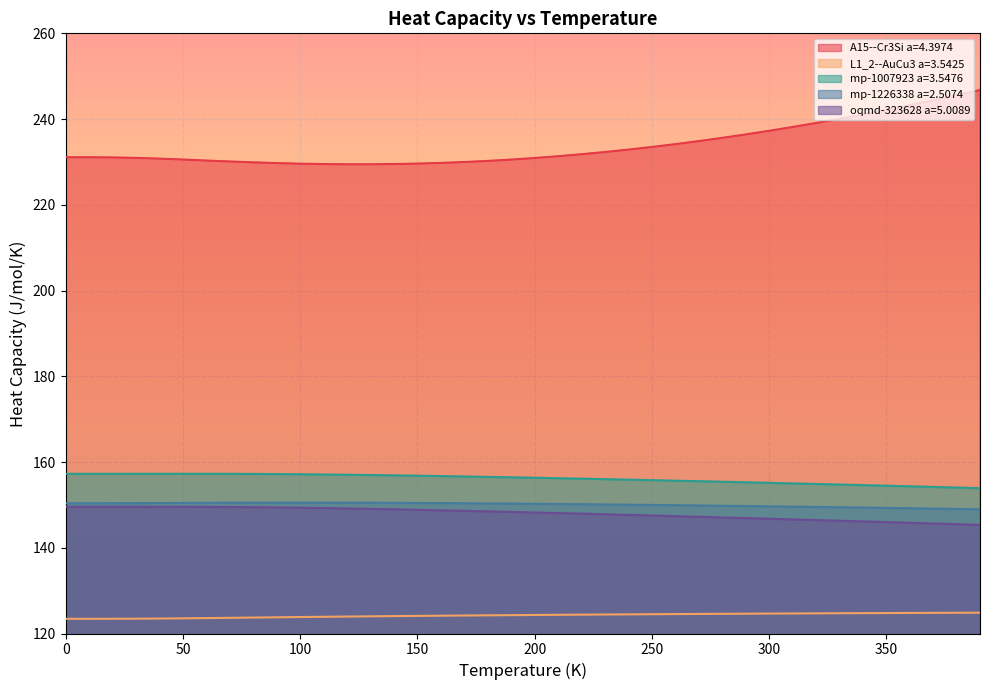

True or false: A15--Cr3Si a=4.3974 and L1_2--AuCu3 a=3.5425 cross at least once.

False